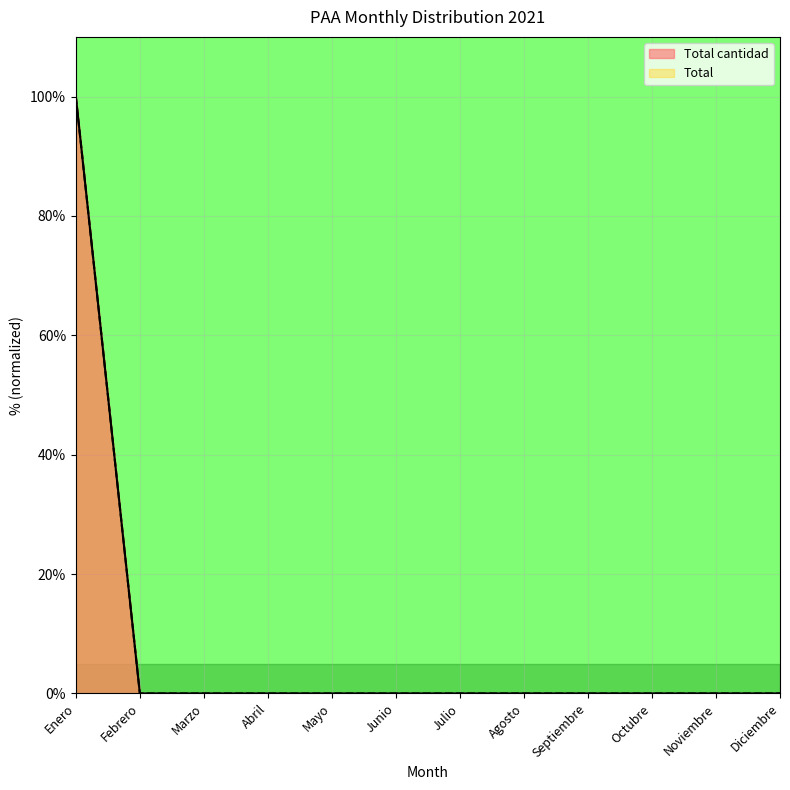

True or false: Total has more than 0 interior local peaks.

False